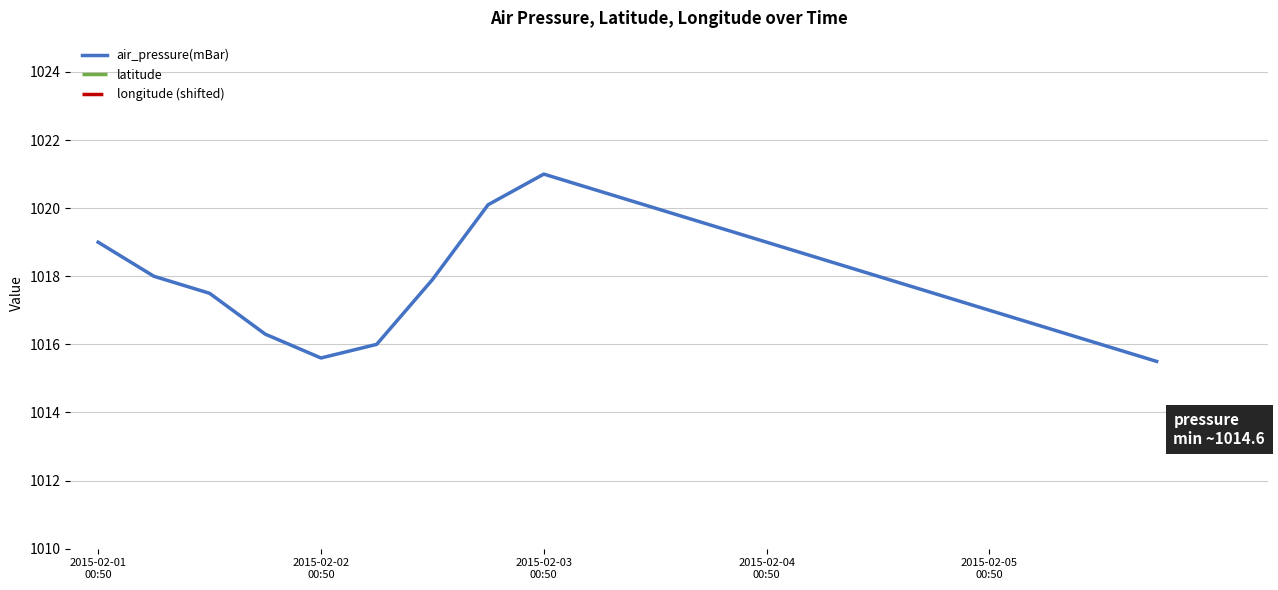

Is the value of latitude at 2015-02-01T12:50 greater than the value of air_pressure(mBar) at 2015-02-02T18:50?

No